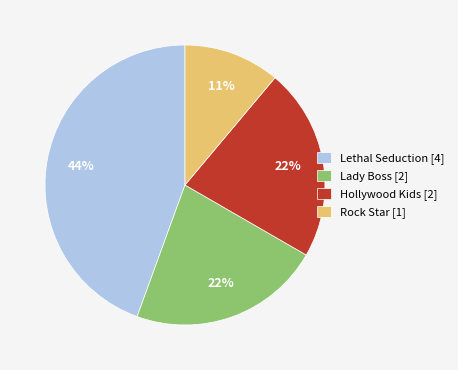

What is the largest slice in the pie chart?

Lethal Seduction [4]